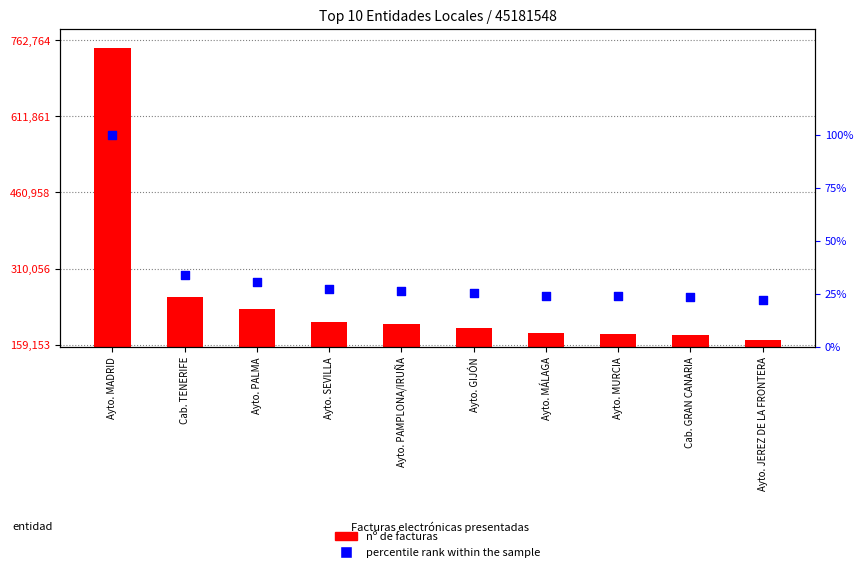

At which category is the sum across all series the highest?

Ayto. MADRID